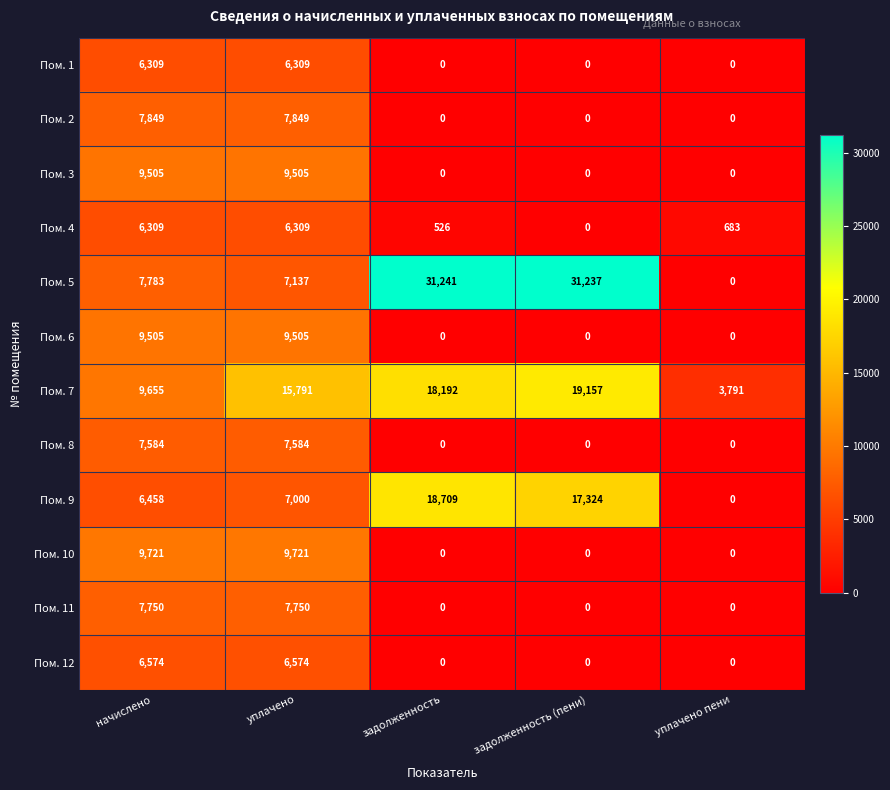

Which label corresponds to the largest value in the chart?

задолженность